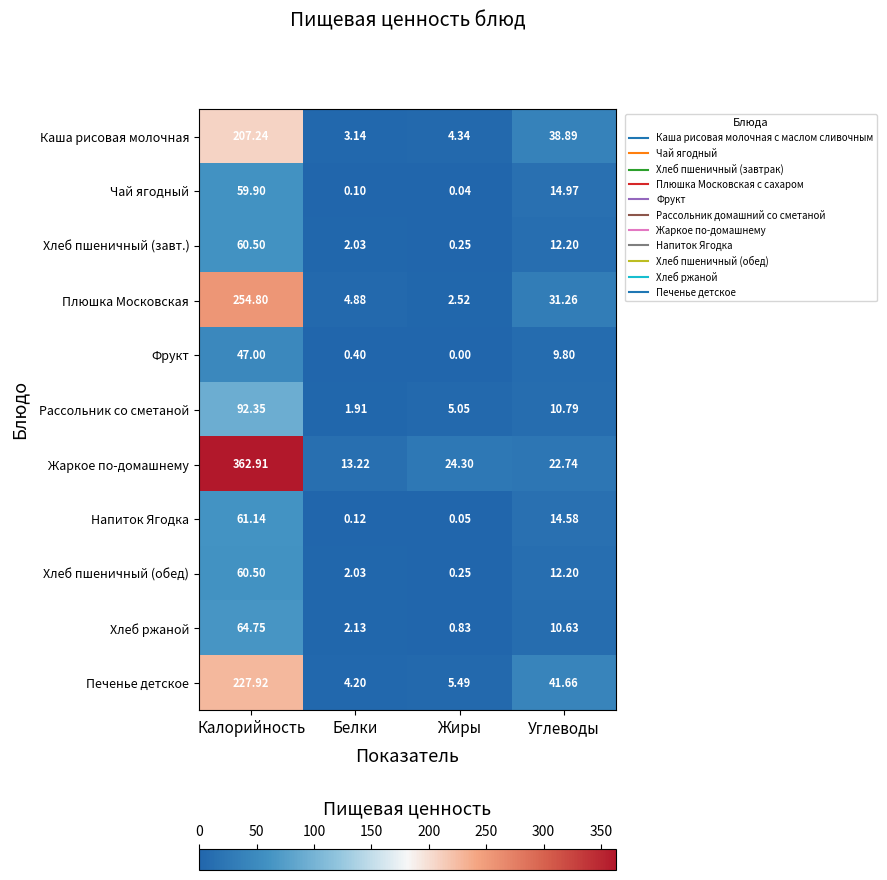

Which series has the largest total across all categories?

Жаркое по-домашнему